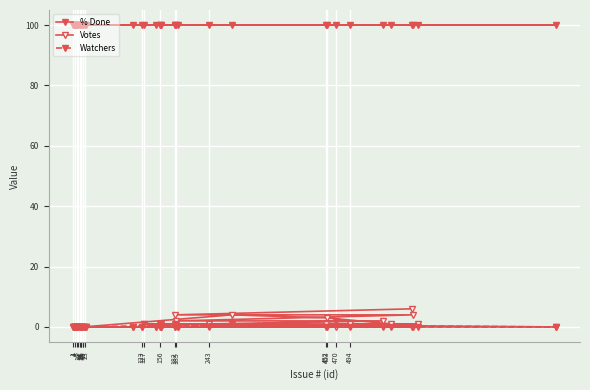

Which category has the lowest value across all series?

1